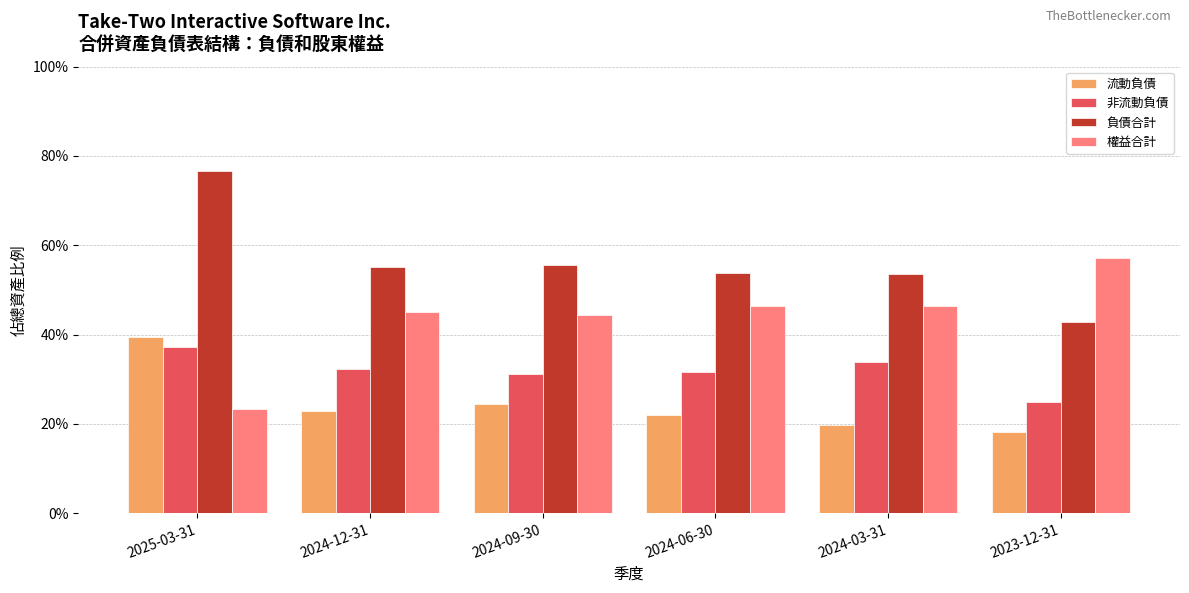

True or false: 流動負債 has a value of 0.2 at 2024-09-30.

True